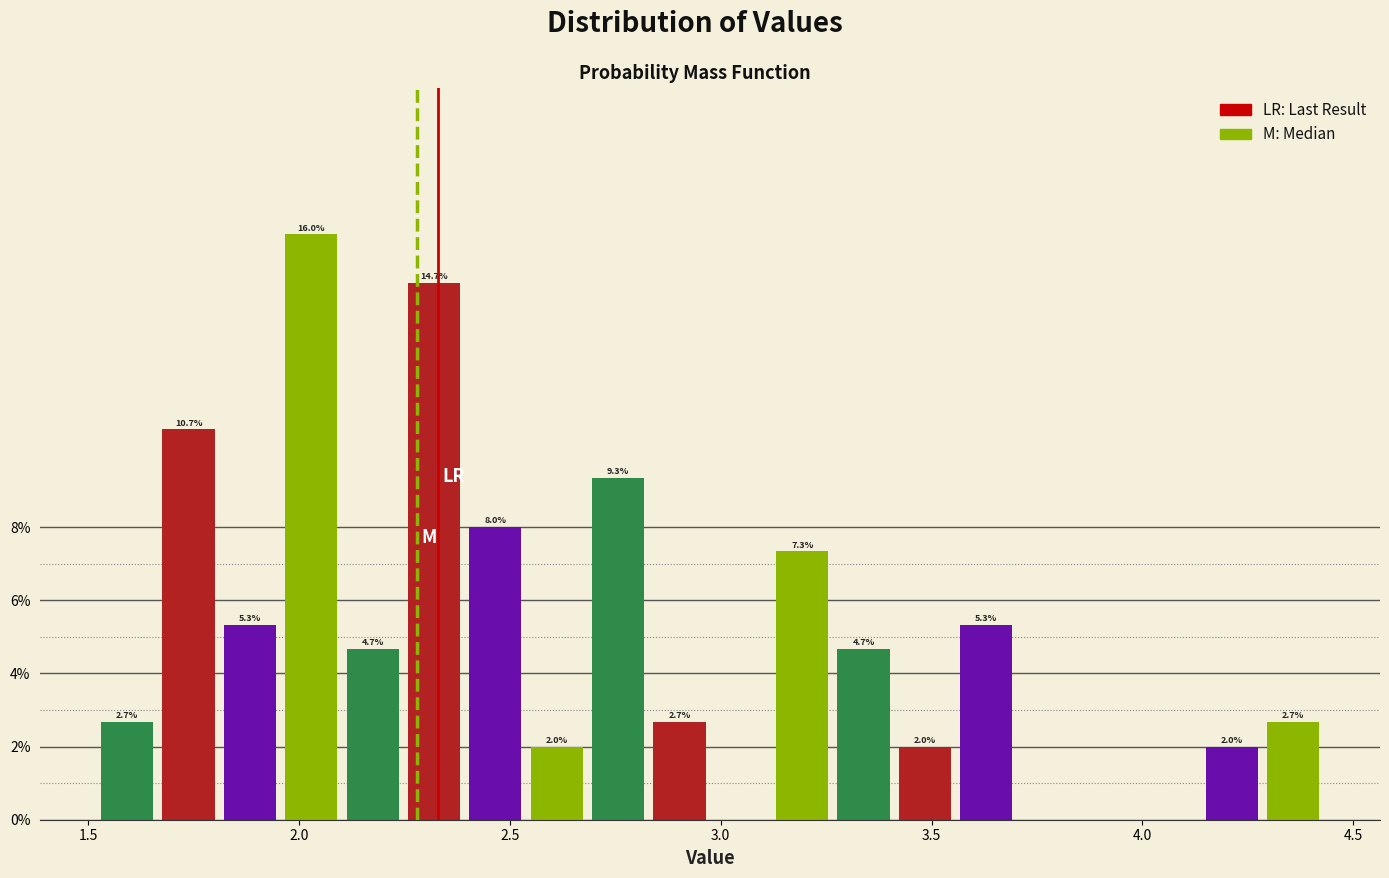

Around what value on the x-axis is the tallest bar? Give the approximate position of its centre, as read against the axis.

2.05